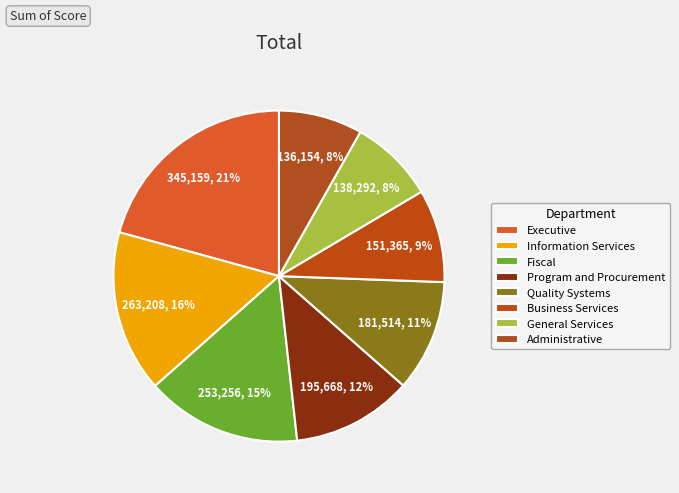

The Fiscal slice represents 15% of the pie. True or false?

True